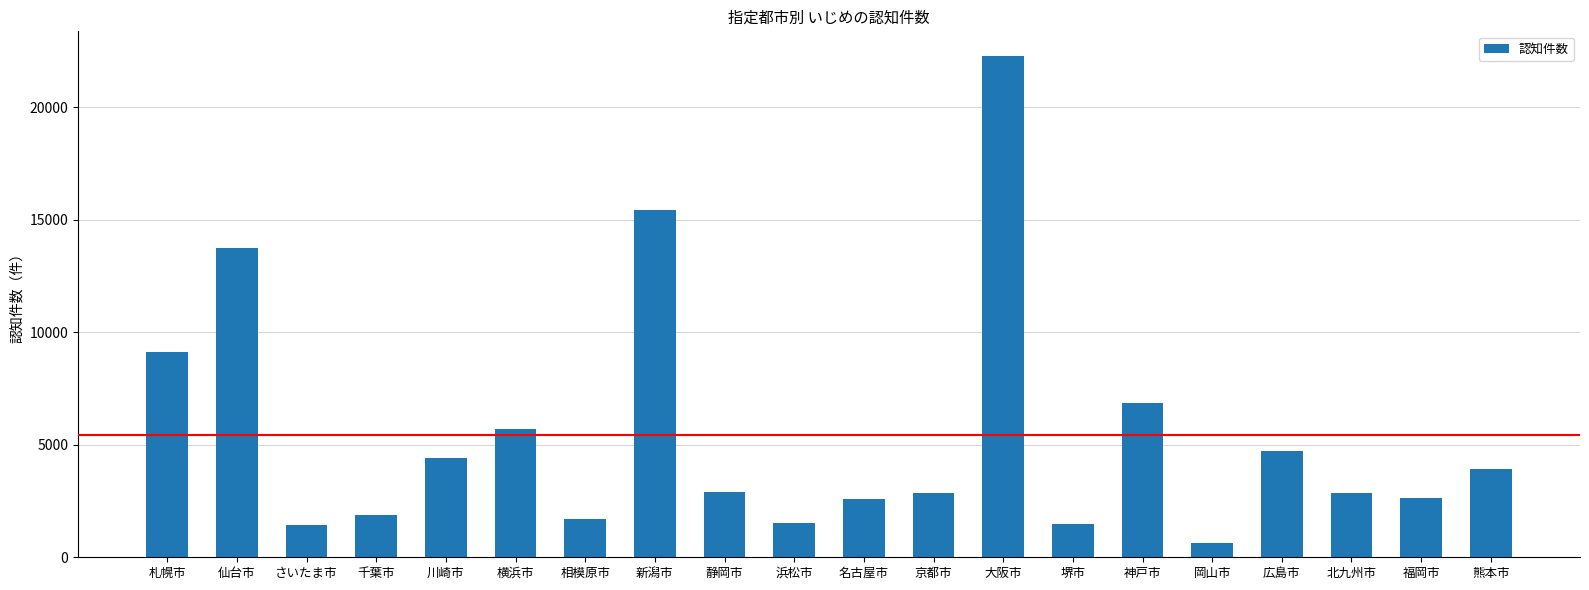

What position from the left is 北九州市?

18